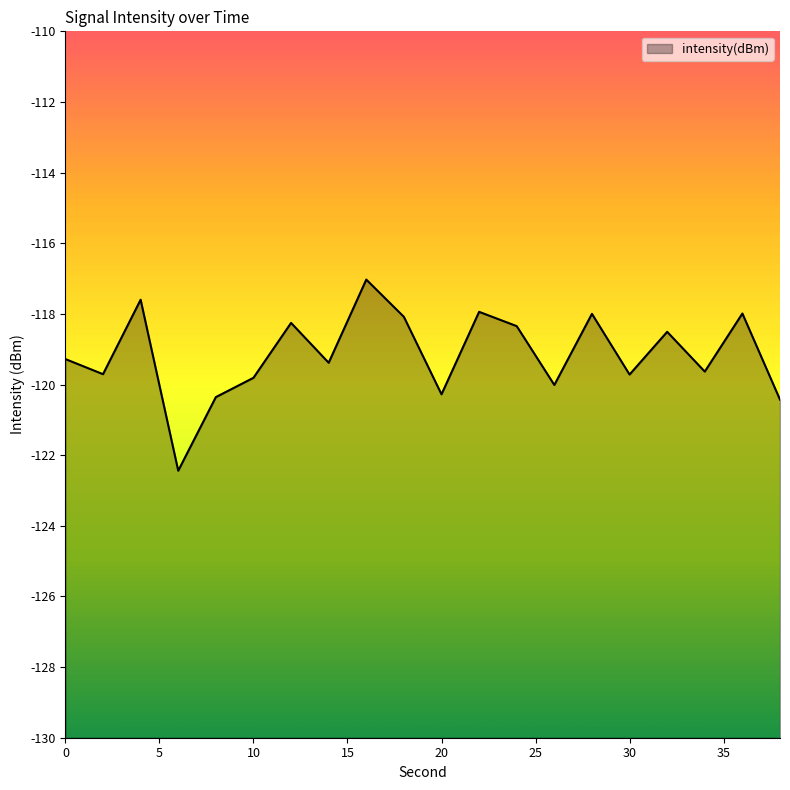

Reading left to right, list all the values displayed in this chart.

-119.3	-119.7	-117.6	-122.4	-120.4	-119.8	-118.3	-119.4	-117.0	-118.1	-120.3	-117.9	-118.3	-120.0	-118.0	-119.7	-118.5	-119.6	-118.0	-120.4